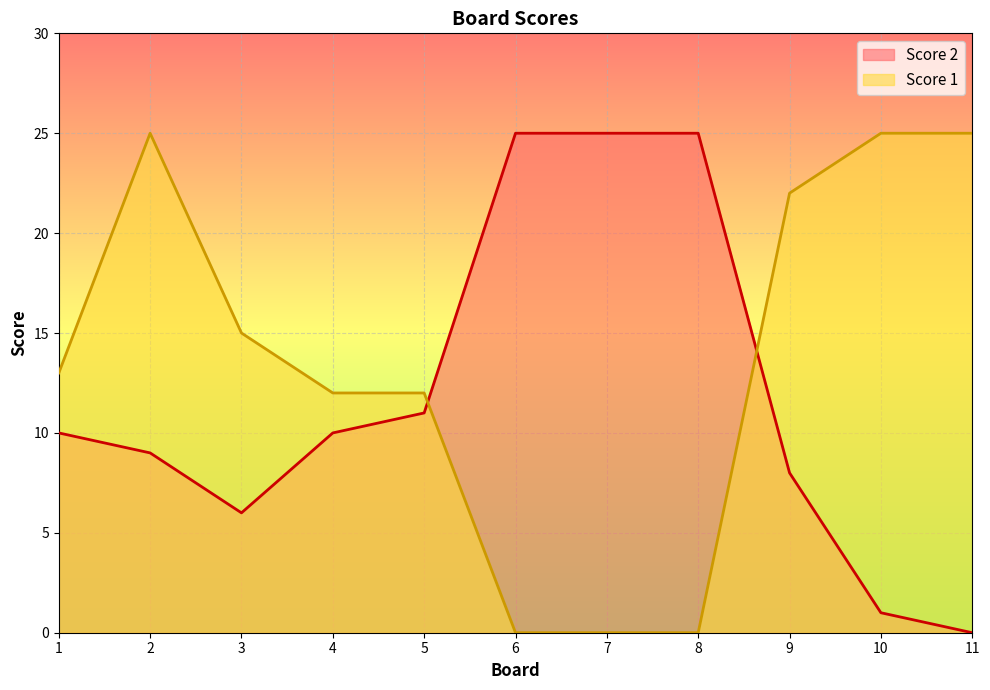

How many data points in Score 1 are above 13?

5